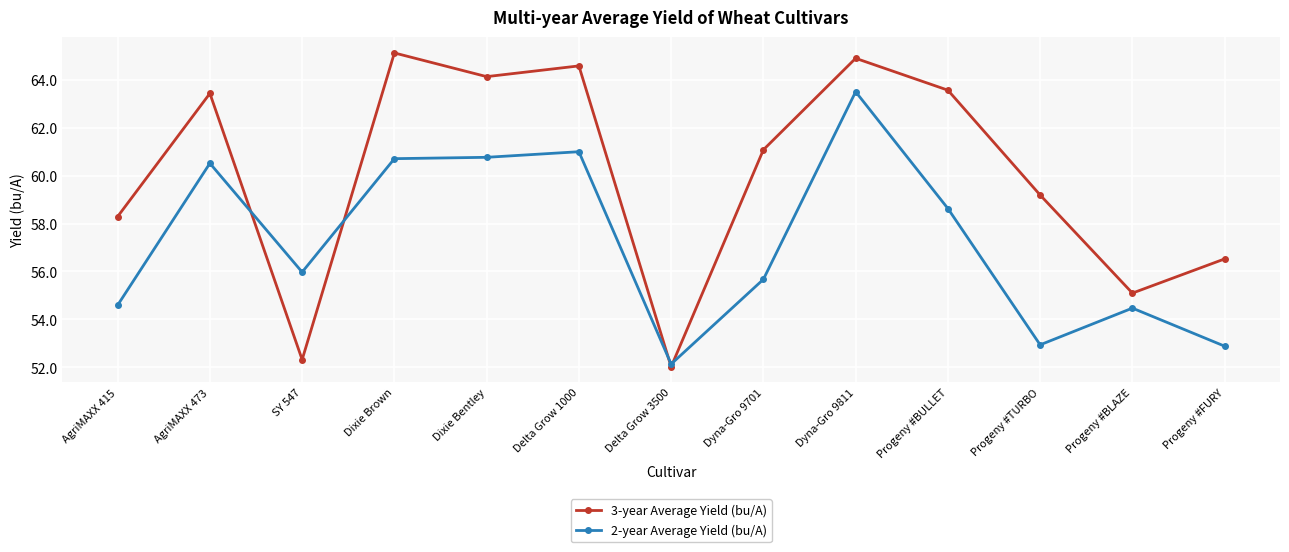

What is the difference between the highest and lowest values at Dyna-Gro 9701?

5.4